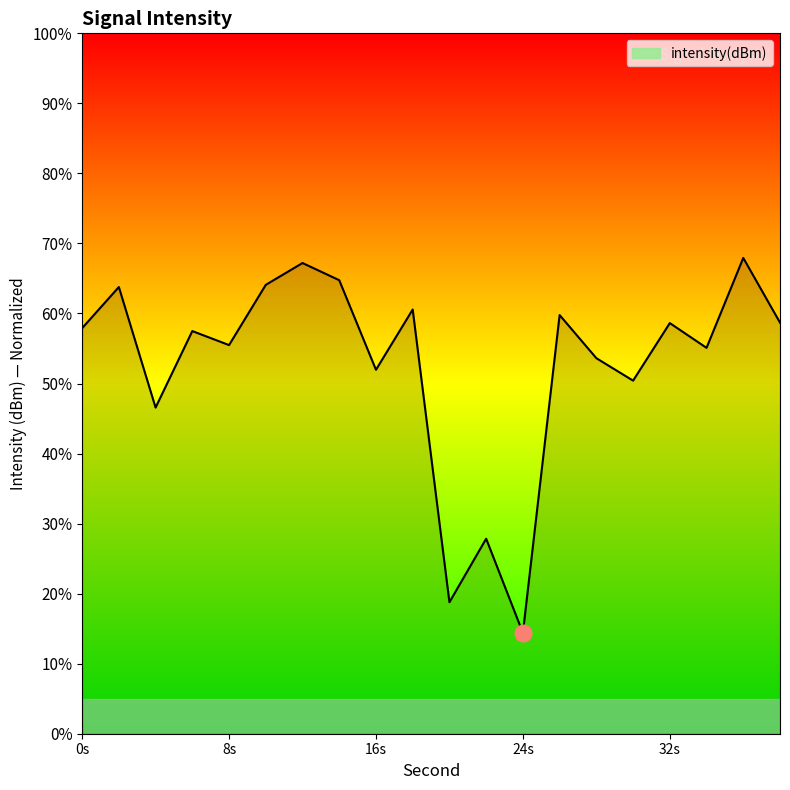

What is the difference between the second highest and minimum values?

52.8